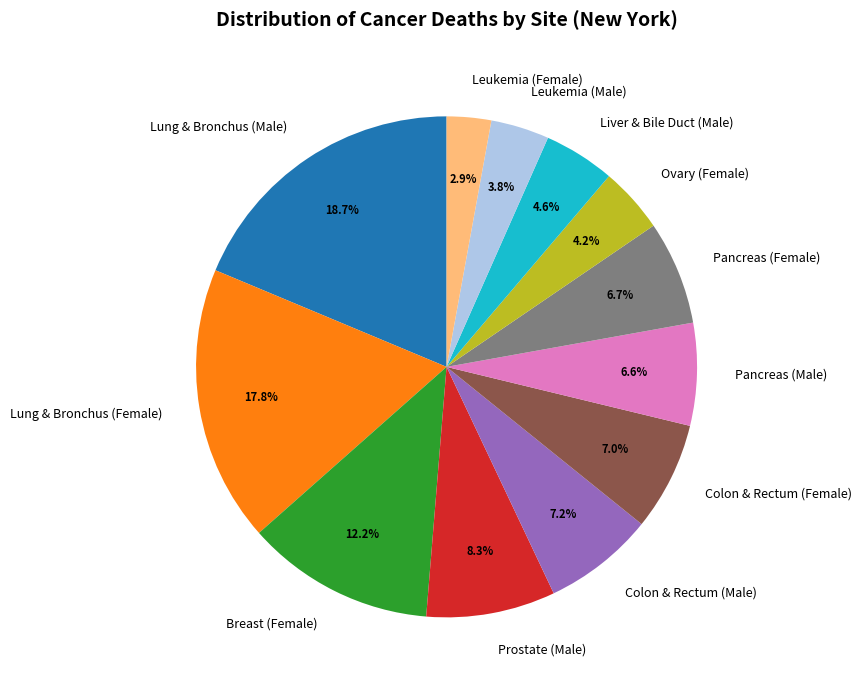

To the nearest percent, what is the average slice percentage?

8%